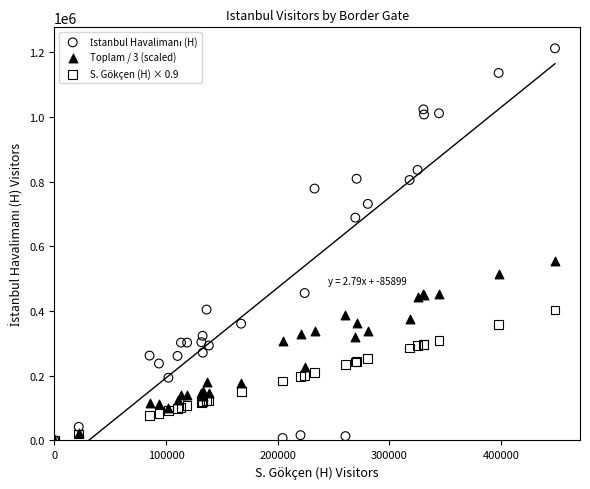

Across all series, what Y value is closest to 606446?

555439.7